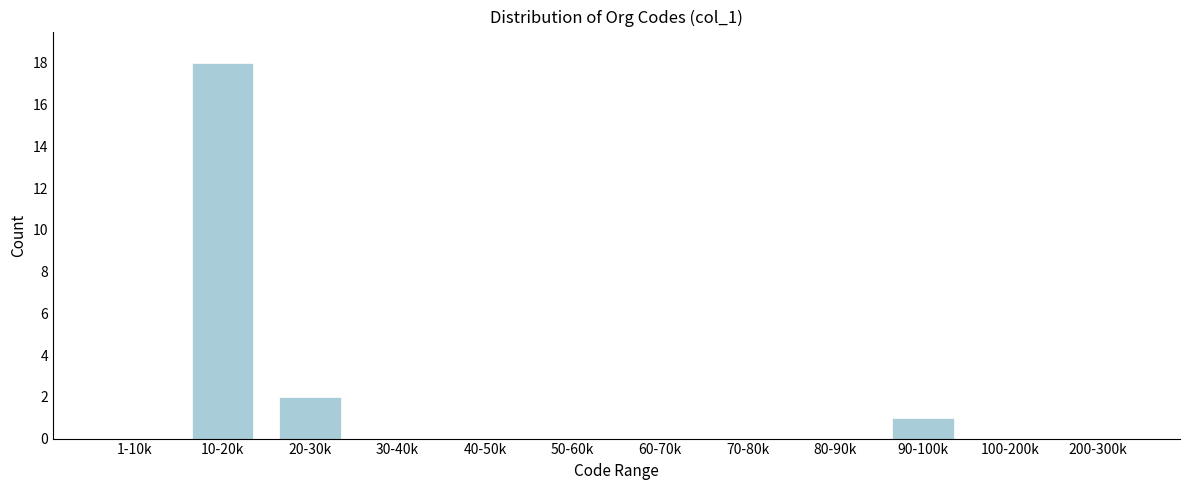

Reading left to right, list all the values displayed in this chart.

1-10k=0	10-20k=18	20-30k=2	30-40k=0	40-50k=0	50-60k=0	60-70k=0	70-80k=0	80-90k=0	90-100k=1	100-200k=0	200-300k=0